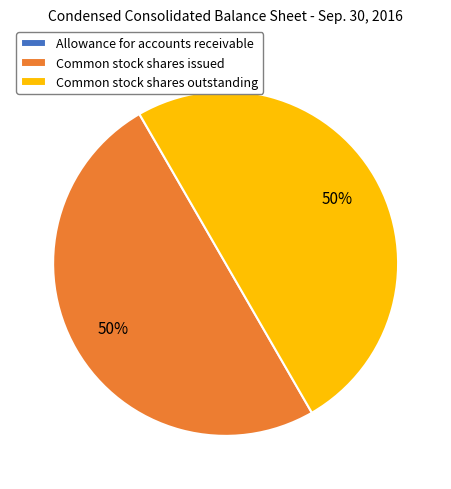

To the nearest percent, what portion does Common stock shares issued represent?

50%